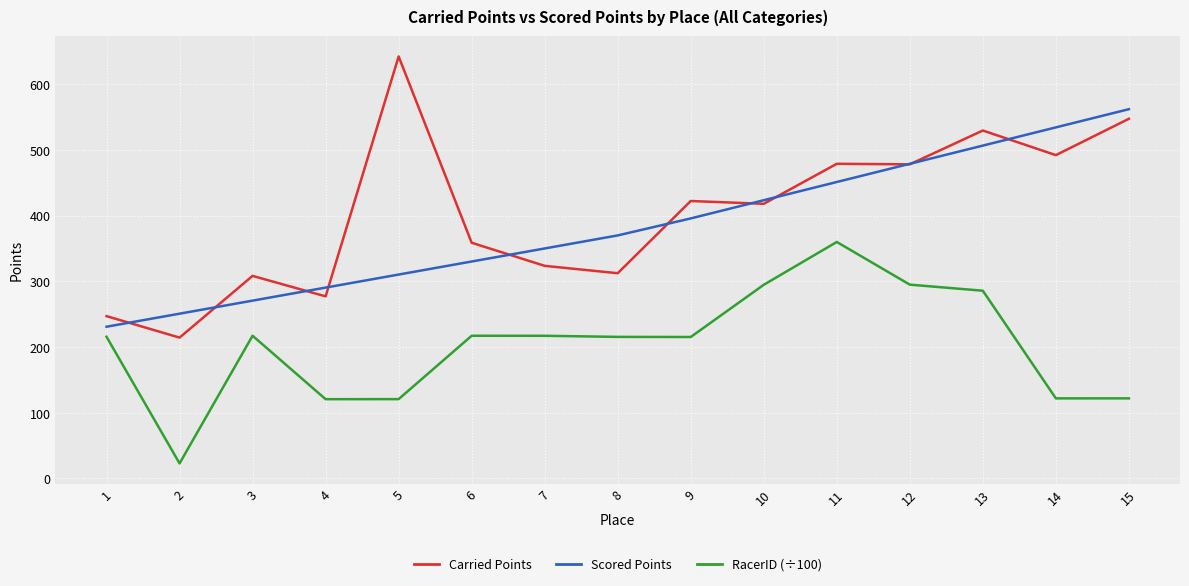

True or false: Carried Points and RacerID (÷100) cross at least once.

False